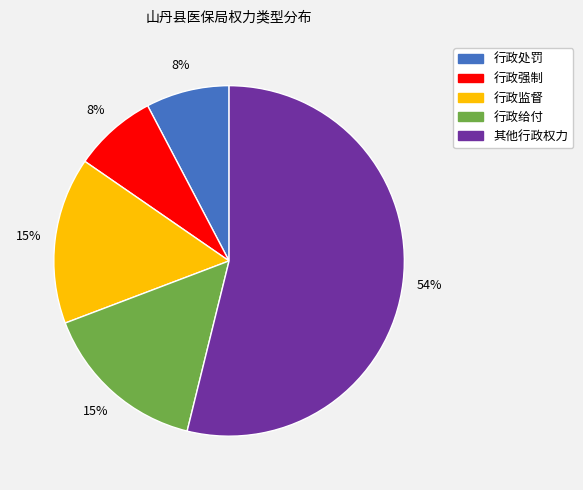

Count the number of slices in the pie.

5